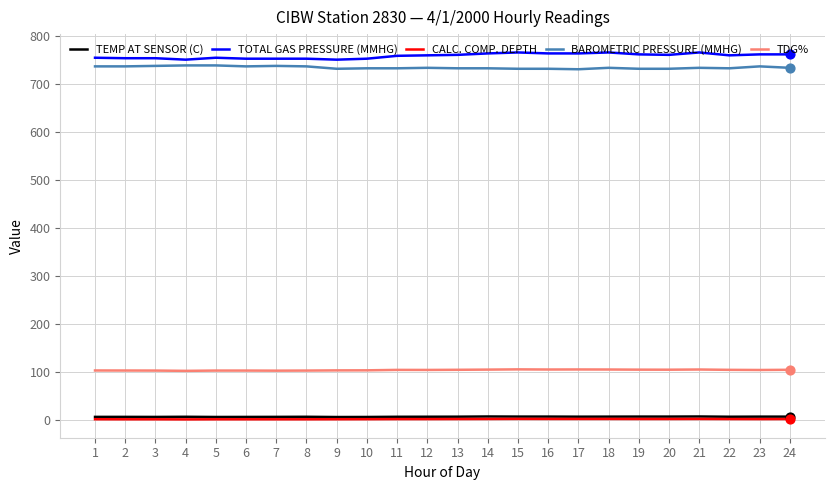

True or false: TDG% and BAROMETRIC PRESSURE (MMHG) intersect in this chart.

False